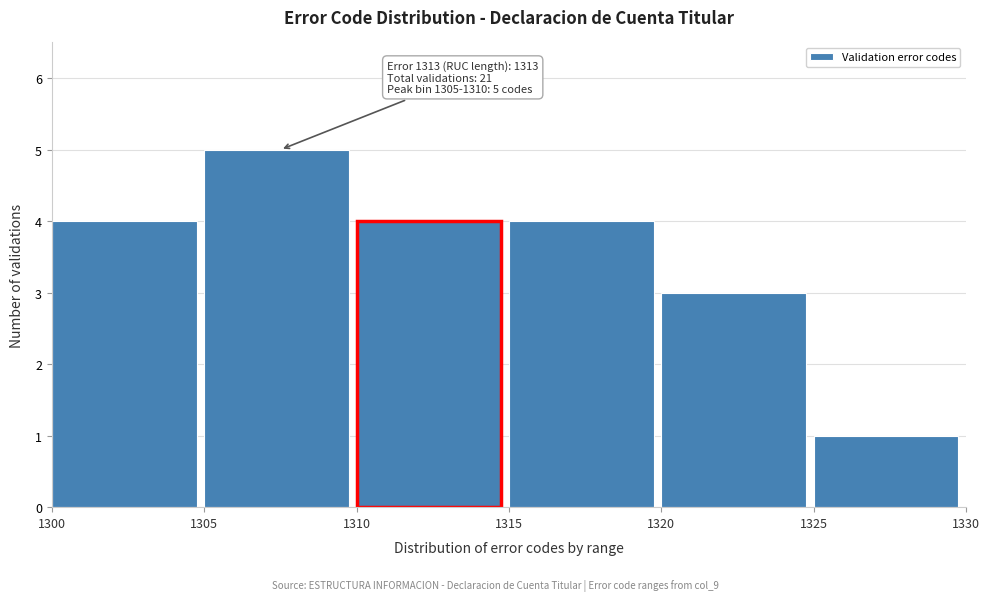

Over which range of the x-axis is the bar tallest?

1305 to 1310